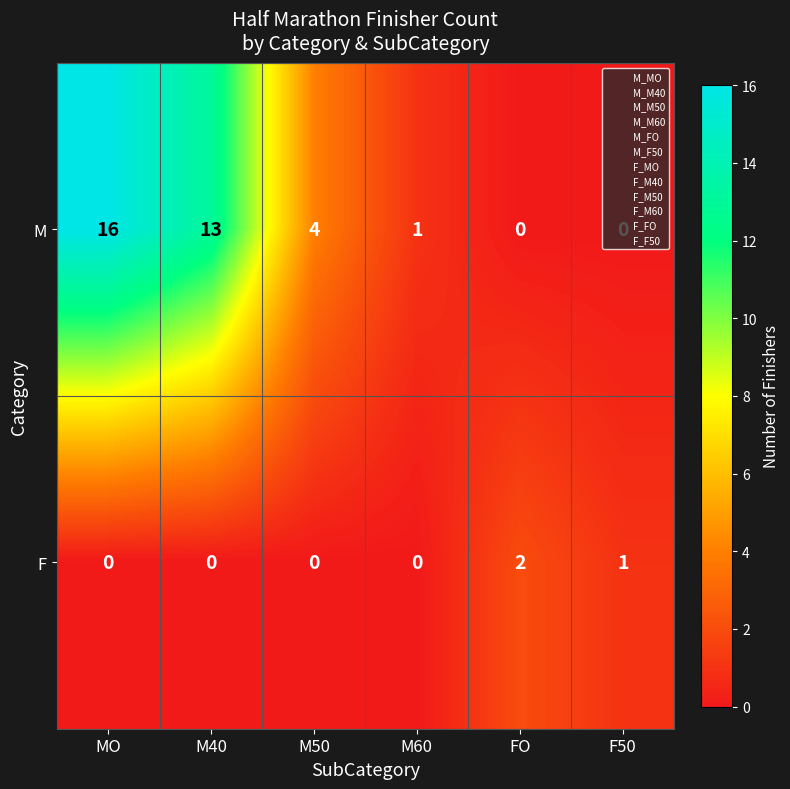

Rank the series at MO from lowest to highest value.

F, M